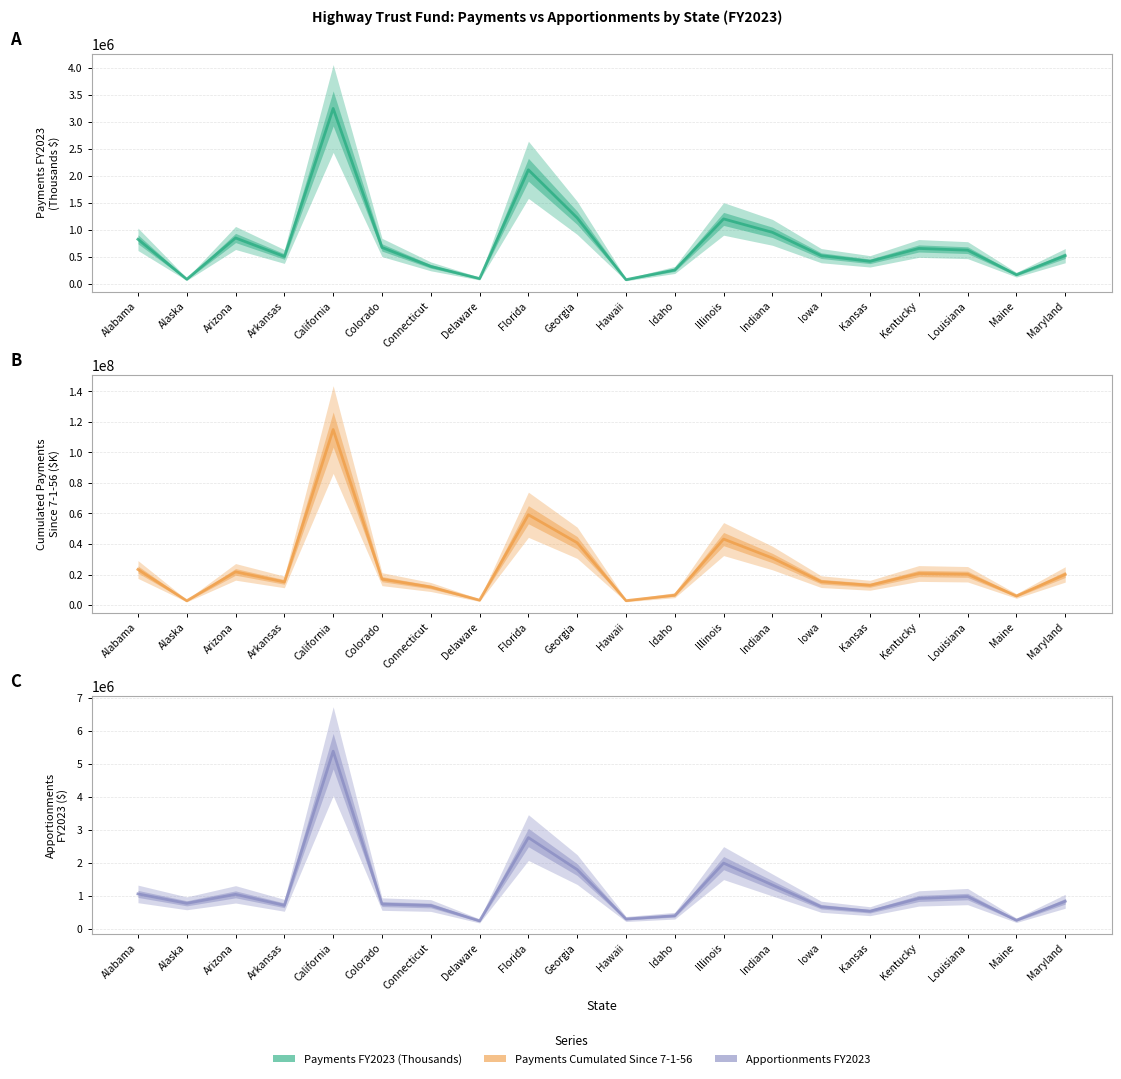

Is it true that Apportionments FY2023 equals 755675.1 at Colorado?

True